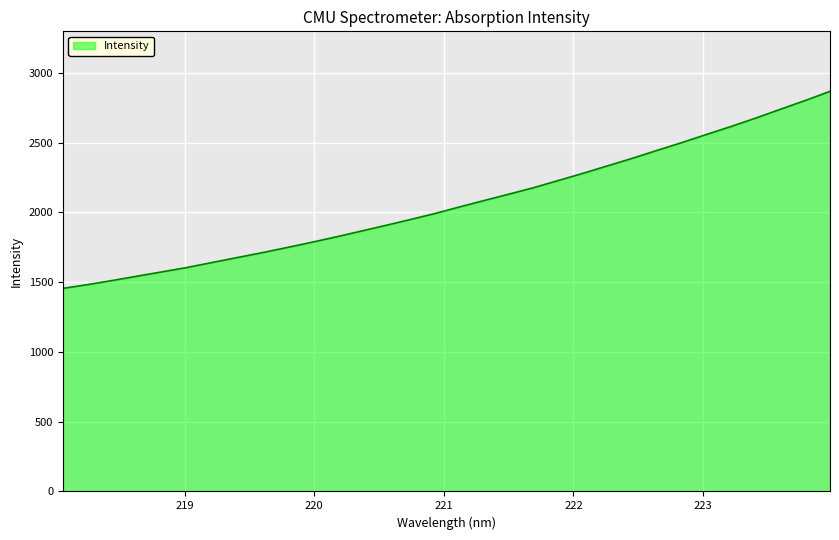

What is the difference between the maximum and minimum values?

1412.2